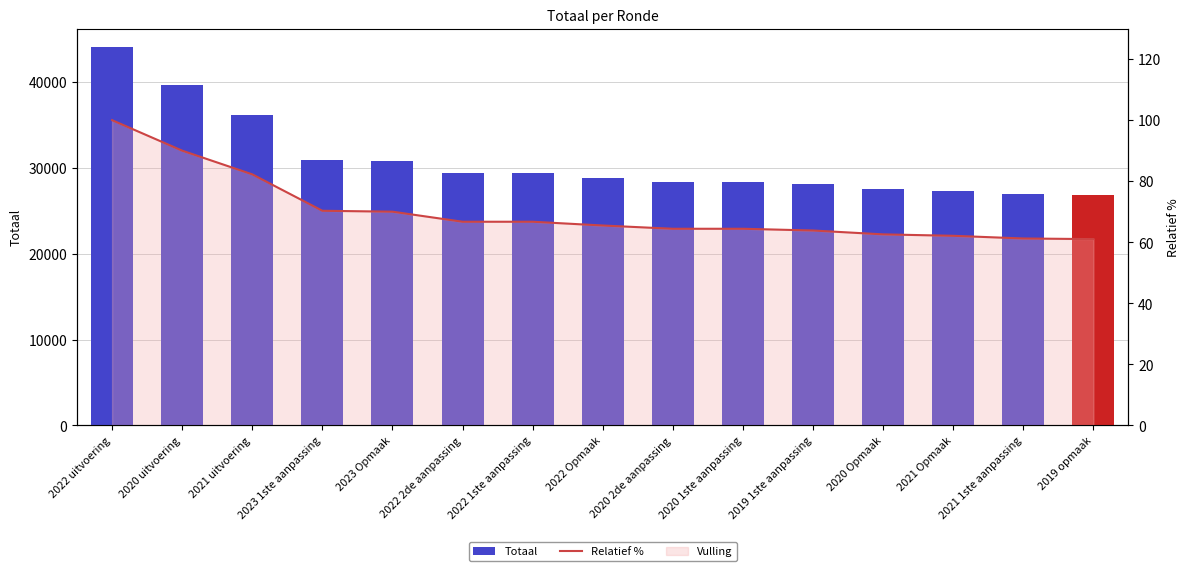

What is the maximum value shown in the chart?

44012.0